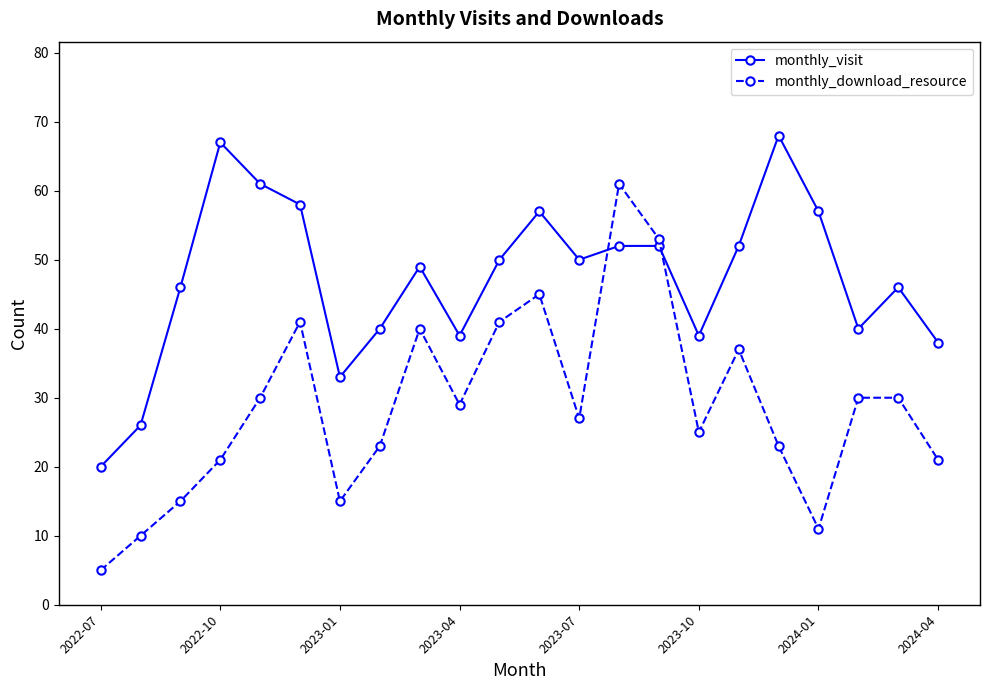

What is the difference between the maximum and minimum values in the monthly_download_resource series?

56